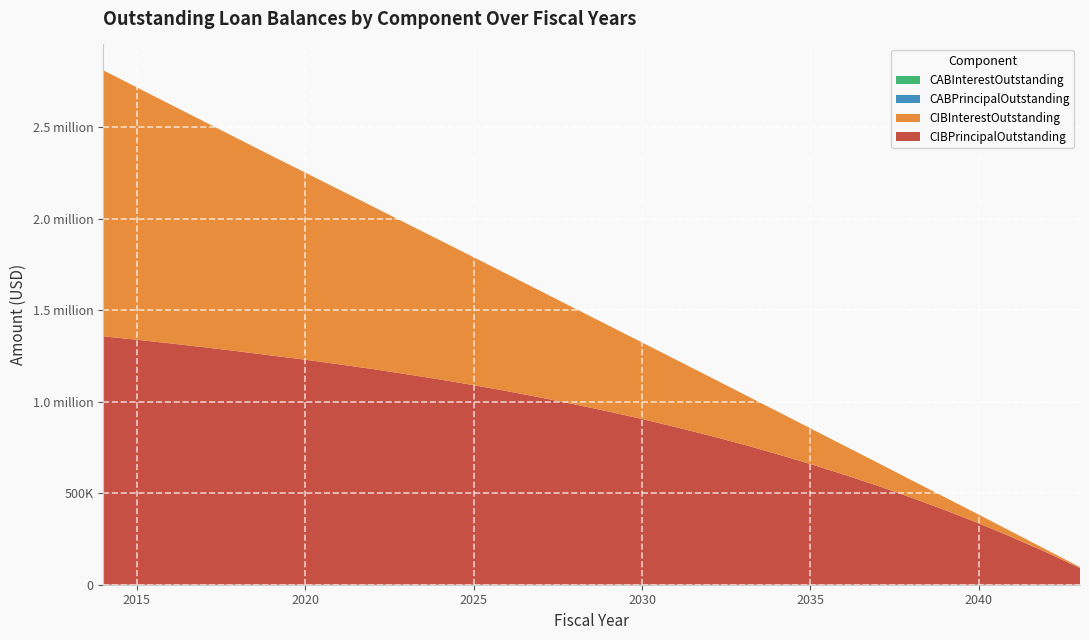

Reading left to right, transcribe all the data shown in this chart.

CIBPrincipalOutstanding: 1357000.0	1338000.0	1318000.0	1297000.0	1275000.0	1252000.0	1229000.0	1204000.0	1178000.0	1150000.0	1121000.0	1090000.0	1057000.0	1022000.0	985000.0	946000.0	905000.0	861000.0	815000.0	766000.0	714000.0	659000.0	601000.0	540000.0	475000.0	407000.0	335000.0	258000.0	177000.0	91000.0
CIBInterestOutstanding: 1453293.5	1378658.5	1304967.1	1232577.0	1161242.0	1091117.0	1022162.1	954660.2	888440.2	823650.2	760313.1	698743.0	638793.0	580658.0	524370.6	470270.2	418240.2	368465.2	321045.0	276281.7	234151.7	194881.7	158586.8	125577.4	95877.4	69752.4	47336.5	28936.9	14746.9	5011.9
CABPrincipalOutstanding: 0.0	0.0	0.0	0.0	0.0	0.0	0.0	0.0	0.0	0.0	0.0	0.0	0.0	0.0	0.0	0.0	0.0	0.0	0.0	0.0	0.0	0.0	0.0	0.0	0.0	0.0	0.0	0.0	0.0	0.0
CABInterestOutstanding: 0.0	0.0	0.0	0.0	0.0	0.0	0.0	0.0	0.0	0.0	0.0	0.0	0.0	0.0	0.0	0.0	0.0	0.0	0.0	0.0	0.0	0.0	0.0	0.0	0.0	0.0	0.0	0.0	0.0	0.0